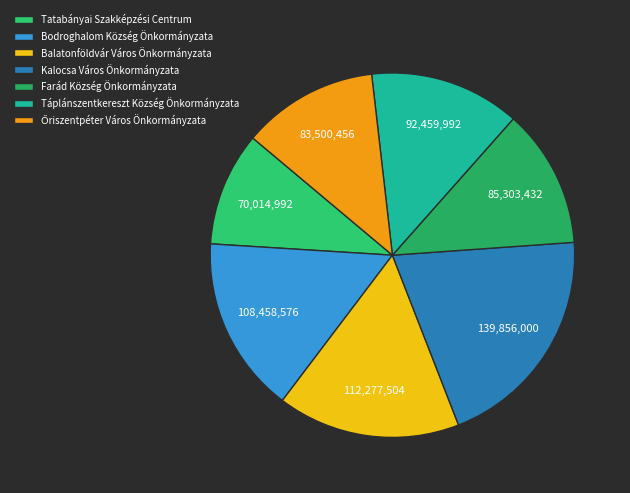

Which category has the smallest portion of the pie?

Tatabányai Szakképzési Centrum